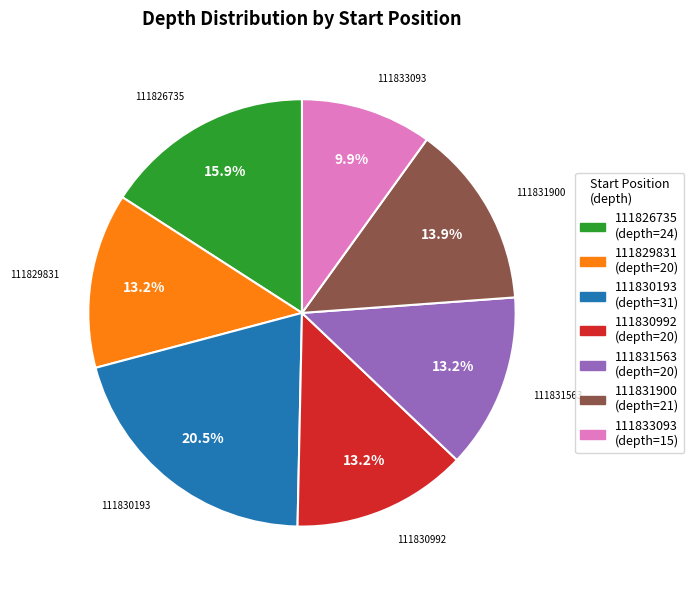

How much of the chart is everything except 111826735?

84.1%